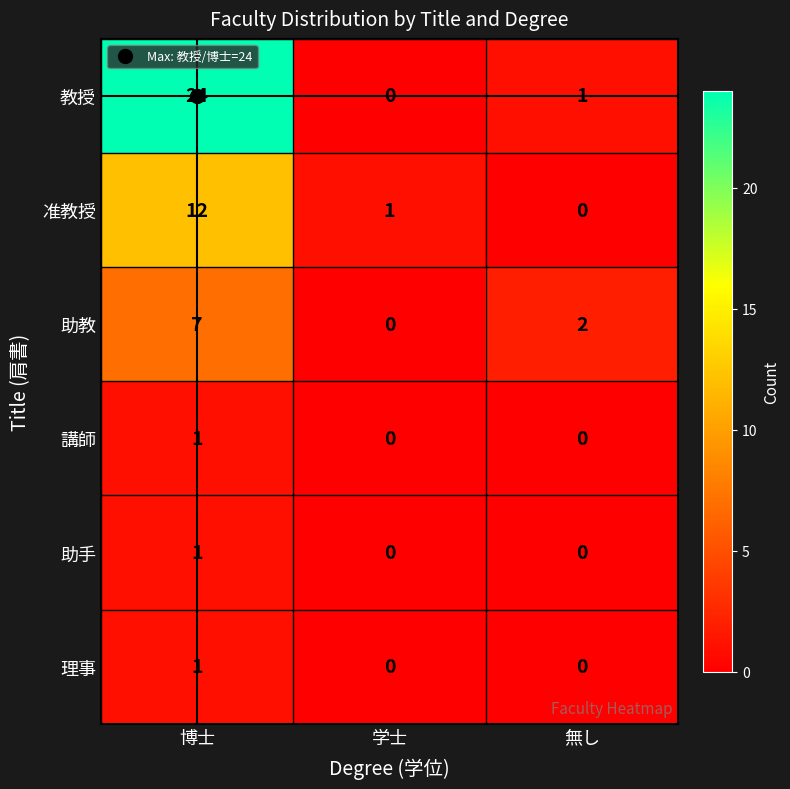

At which category is the sum across all series the highest?

博士